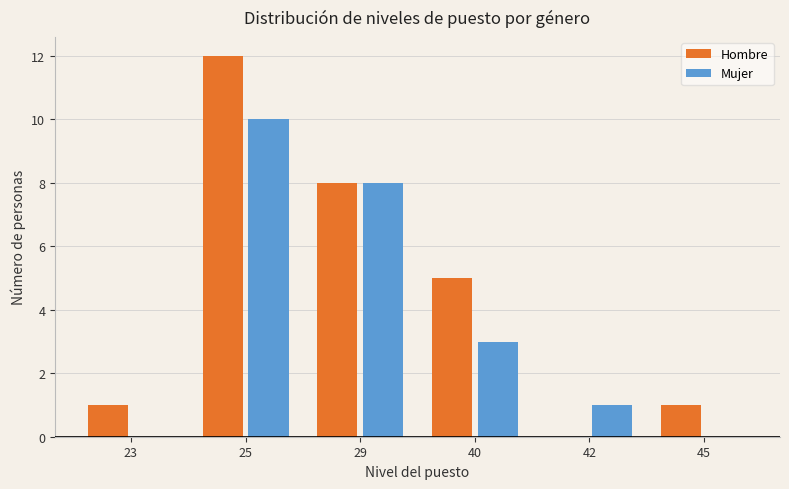

What are all the series names shown in the legend?

Hombre, Mujer